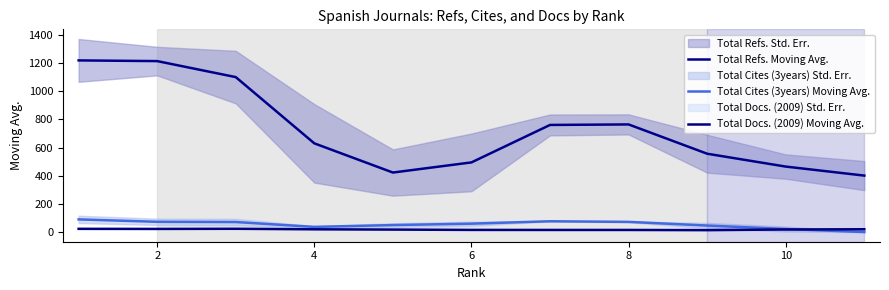

Which series has the largest total across all categories?

Total Refs. Moving Avg.